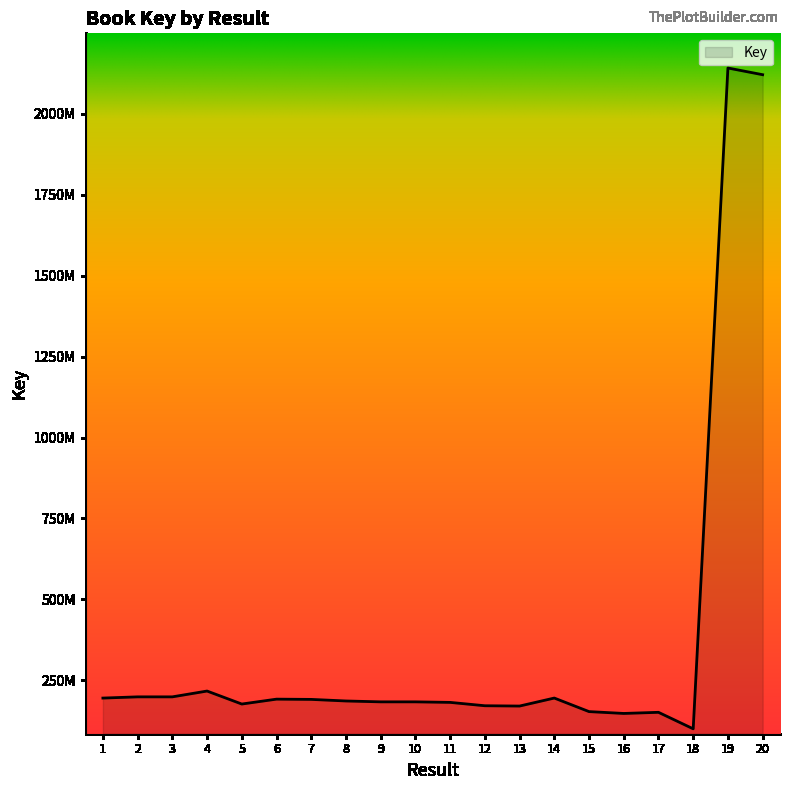

List the labels in order of value, largest first.

19, 20, 4, 3, 2, 14, 1, 6, 7, 8, 10, 9, 11, 5, 12, 13, 15, 17, 16, 18